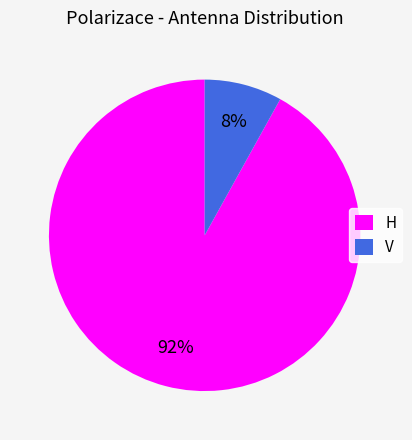

To the nearest percent, what percentage of the pie is H?

92%